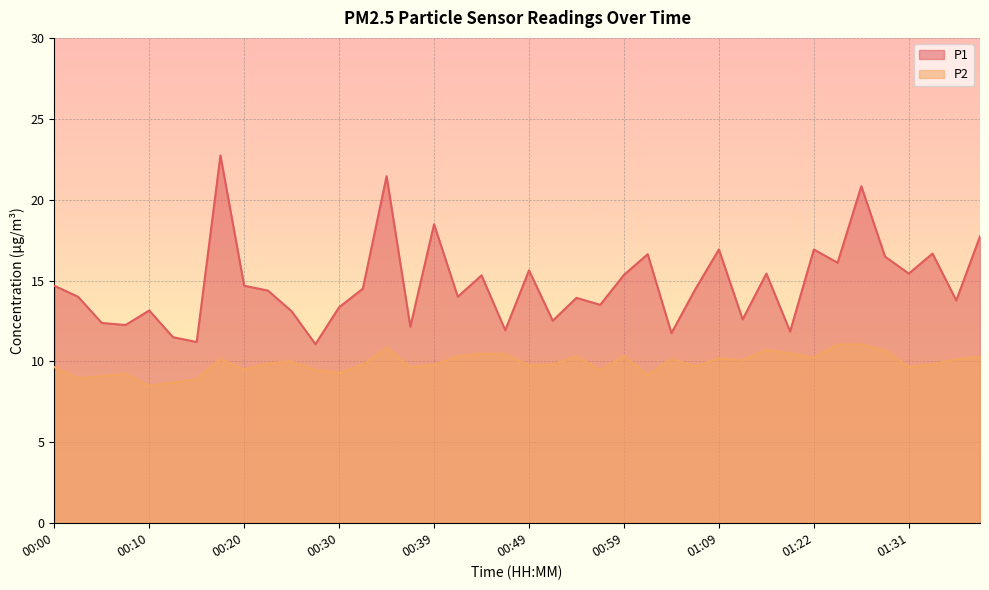

Which series has the largest range (max minus min)?

P1